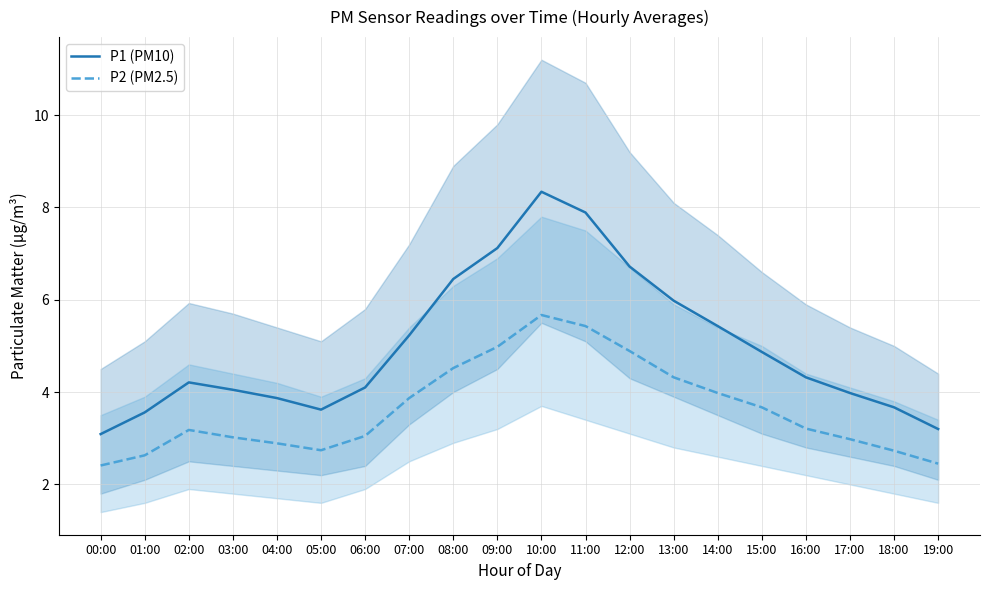

Reading right to left, extract all data points from this chart.

P1 (PM10): 19:00=3.2	18:00=3.7	17:00=4.0	16:00=4.3	15:00=4.9	14:00=5.4	13:00=6.0	12:00=6.7	11:00=7.9	10:00=8.3	09:00=7.1	08:00=6.5	07:00=5.2	06:00=4.1	05:00=3.6	04:00=3.9	03:00=4.0	02:00=4.2	01:00=3.6	00:00=3.1
P2 (PM2.5): 19:00=2.5	18:00=2.7	17:00=3.0	16:00=3.2	15:00=3.7	14:00=4.0	13:00=4.3	12:00=4.9	11:00=5.4	10:00=5.7	09:00=5.0	08:00=4.5	07:00=3.9	06:00=3.0	05:00=2.7	04:00=2.9	03:00=3.0	02:00=3.2	01:00=2.6	00:00=2.4